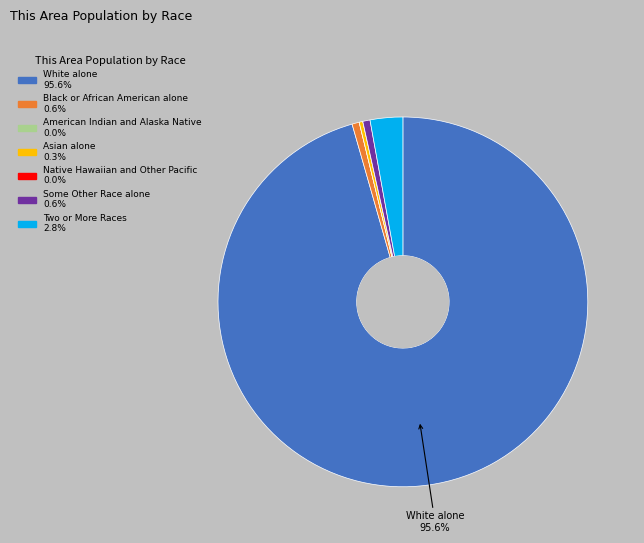

Is there any slice that represents more than half of the pie?

Yes